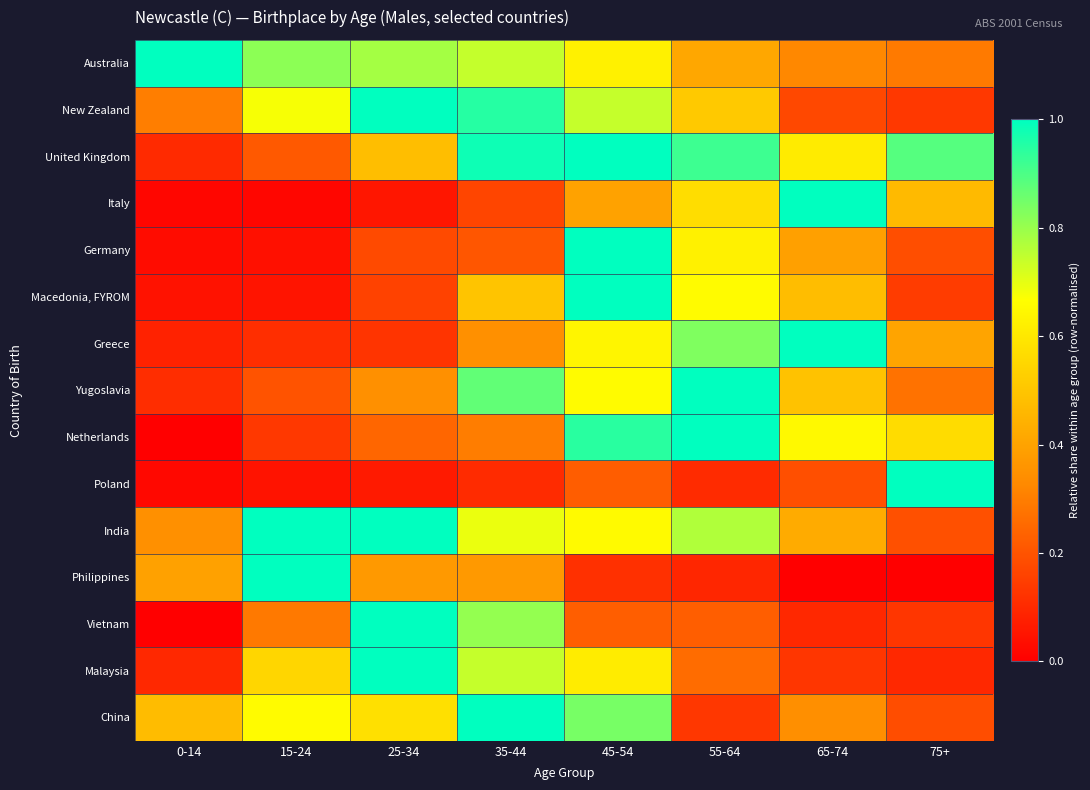

Which series changed the most between 25-34 and 55-64?

Vietnam